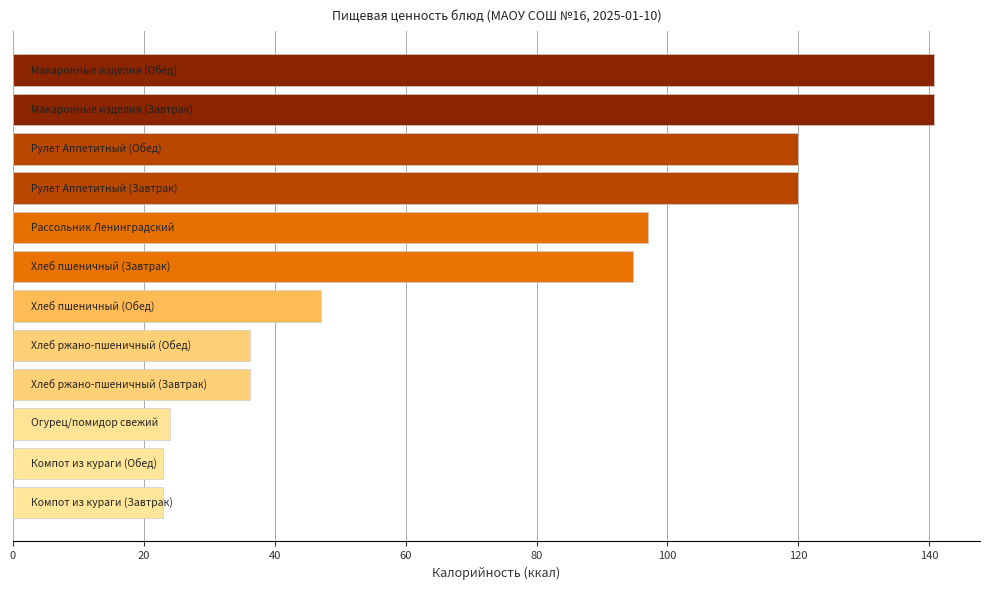

How many data points are less than 94?

6